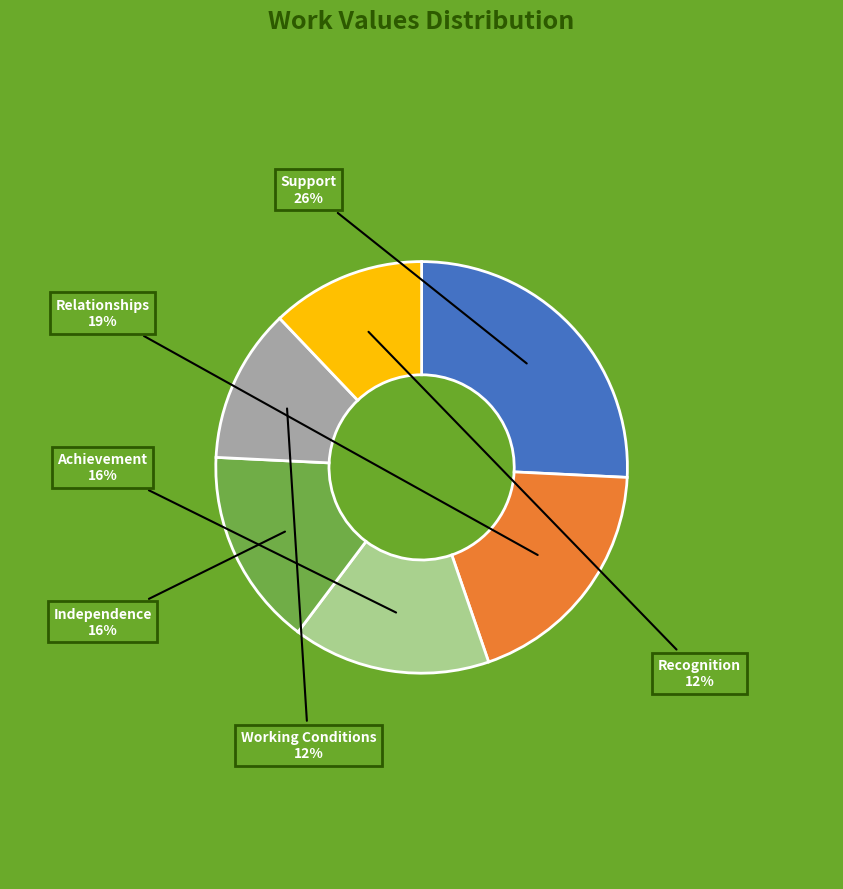

Count the number of slices in the pie.

6